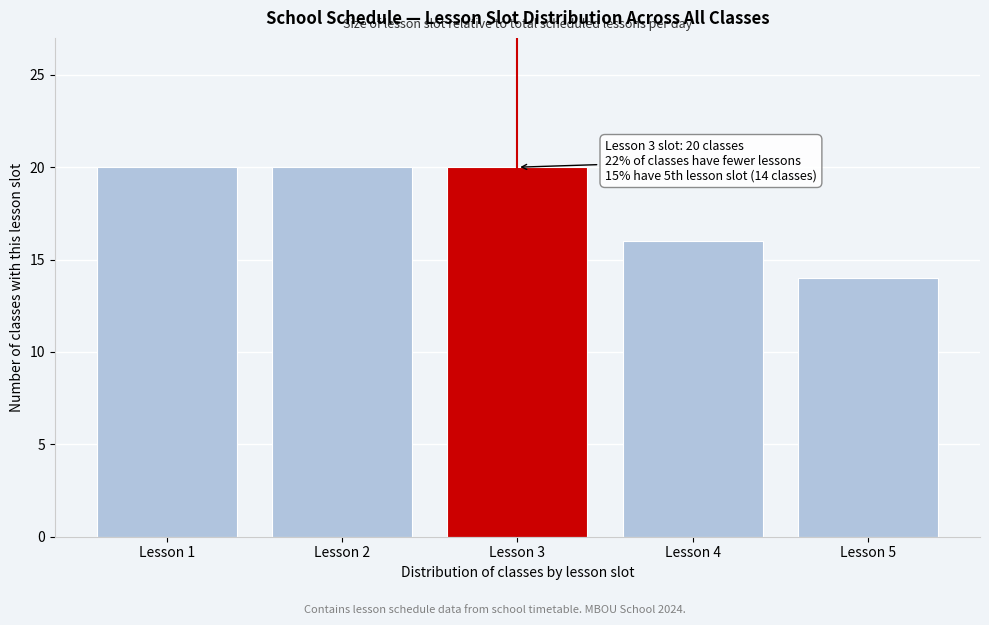

Reading right to left, list all the values displayed in this chart.

14	16	20	20	20